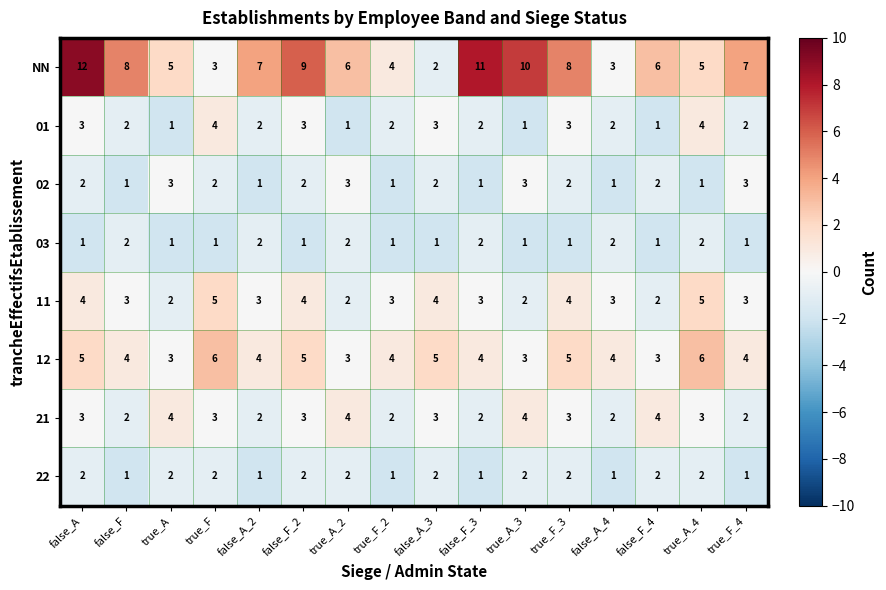

Which category has the highest value across all series?

false_A